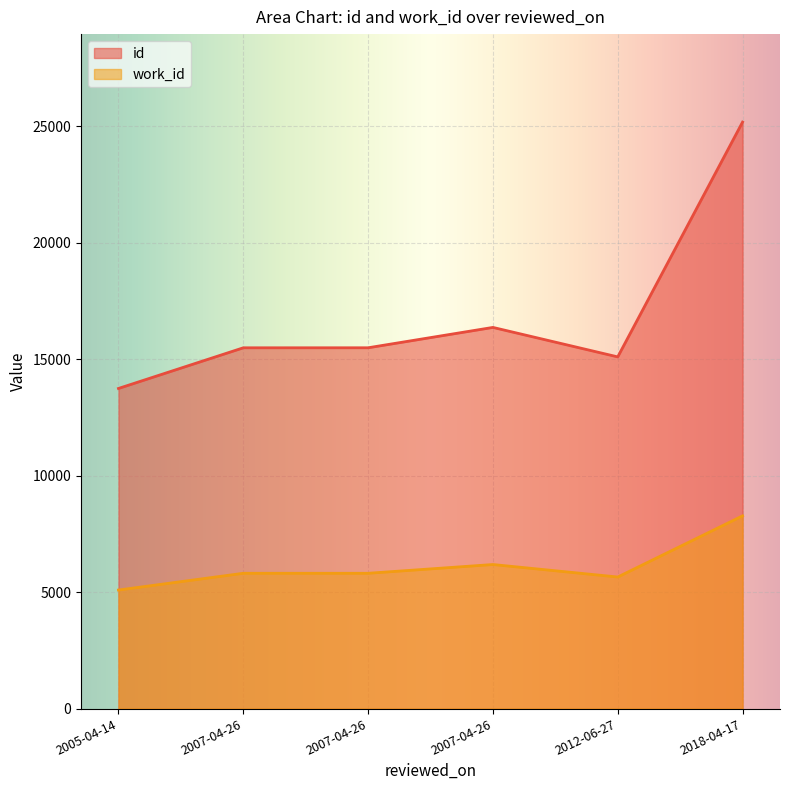

What is the difference between the maximum and minimum values in the work_id series?

3184